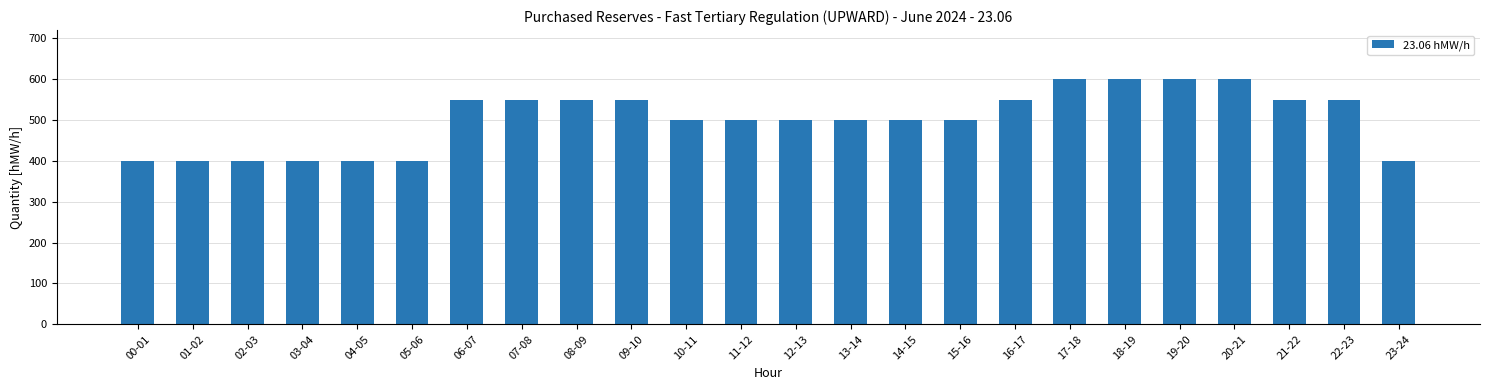

What position from the right is 02-03?

22